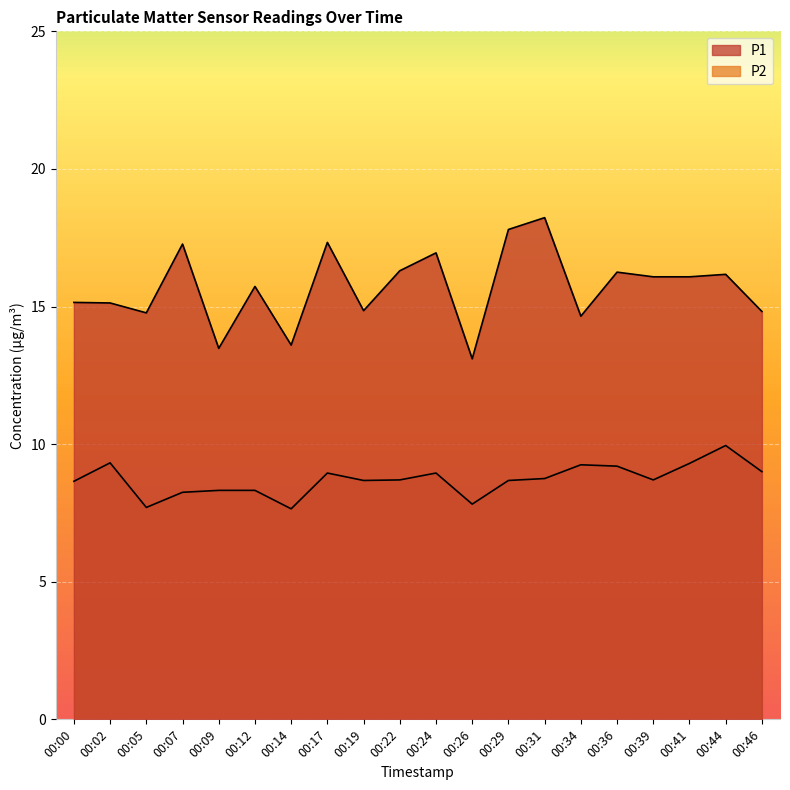

At which category does P2 reach its first local valley?

00:05